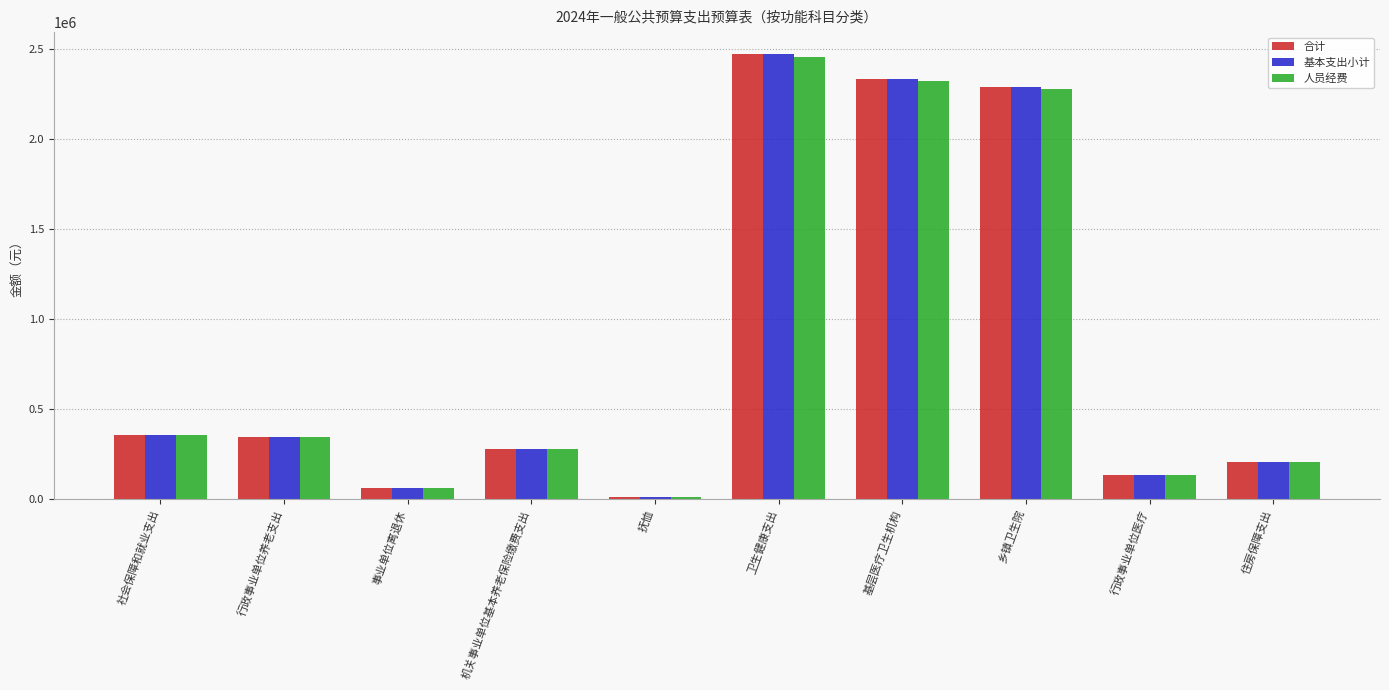

What is the label of the 3rd bar from the right?

乡镇卫生院